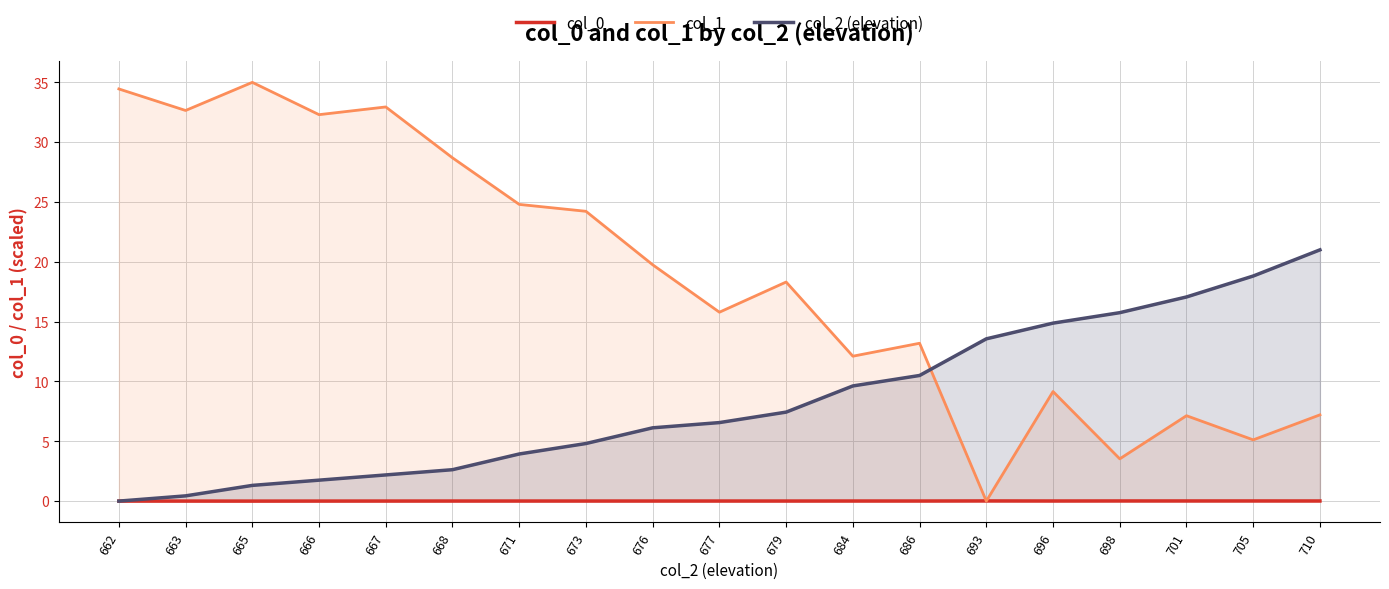

Reading left to right, transcribe all the data shown in this chart.

col_0: 0.0	0.0	0.0	0.0	0.0	0.0	0.0	0.0	0.0	0.0	0.0	0.0	0.0	0.0	0.0	0.0	0.0	0.0	0.0
col_1: 34.4	32.6	35.0	32.3	32.9	28.7	24.8	24.2	19.8	15.8	18.3	12.1	13.2	0.0	9.2	3.5	7.1	5.1	7.2
col_2 (elevation): 0.0	0.4	1.3	1.7	2.2	2.6	3.9	4.8	6.1	6.6	7.4	9.6	10.5	13.6	14.9	15.7	17.1	18.8	21.0